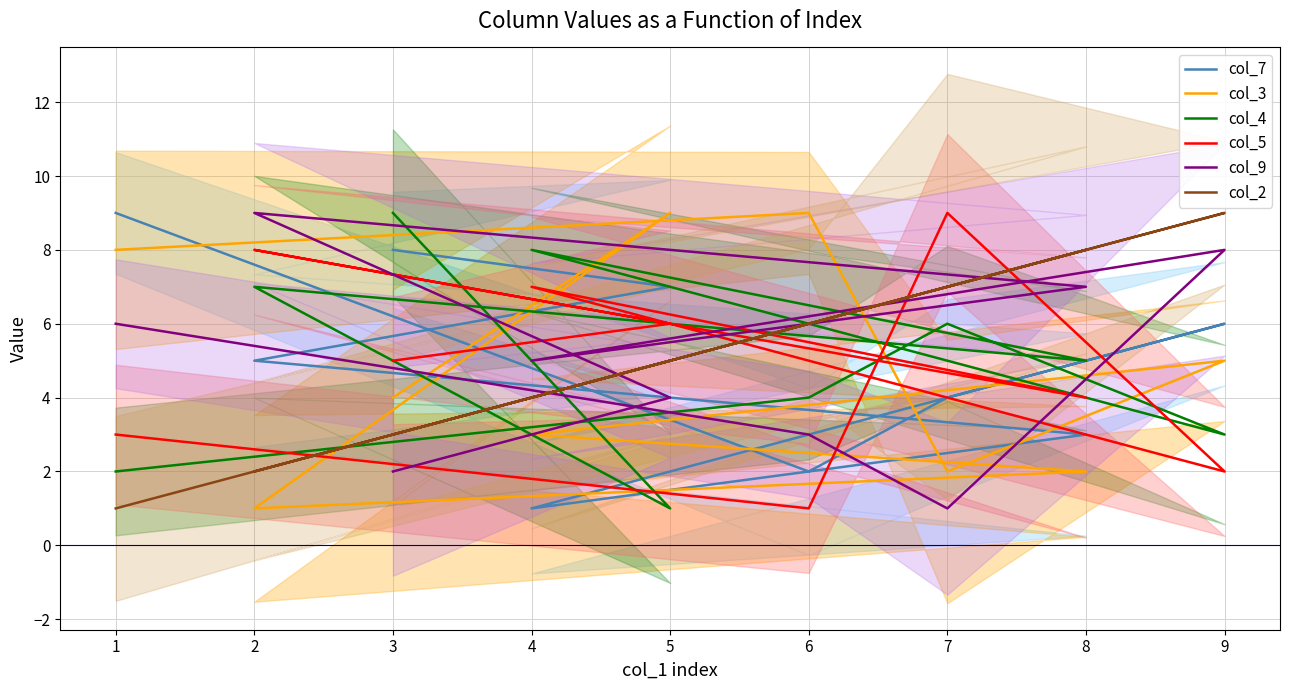

Where do col_9 and col_4 first cross each other?

3 and 5